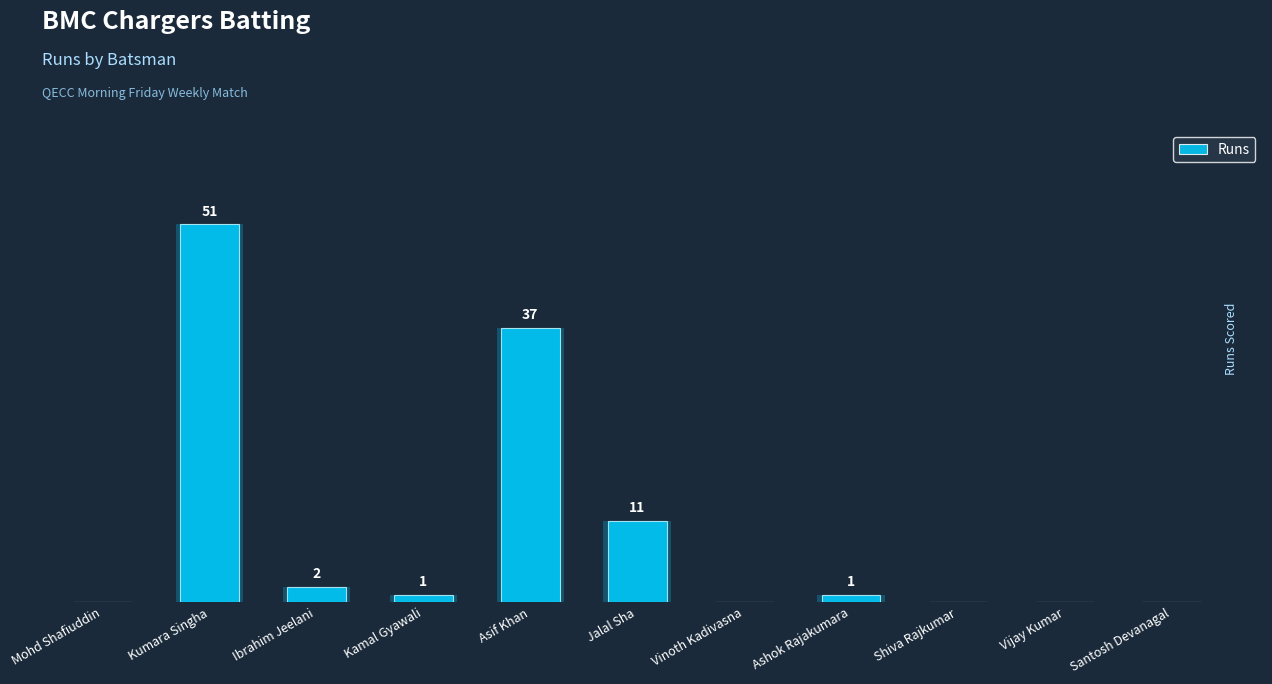

Reading left to right, extract all data points from this chart.

Mohd Shafiuddin=0	Kumara Singha=51	Ibrahim Jeelani=2	Kamal Gyawali=1	Asif Khan=37	Jalal Sha=11	Vinoth Kadivasna=0	Ashok Rajakumara=1	Shiva Rajkumar=0	Vijay Kumar=0	Santosh Devanagal=0